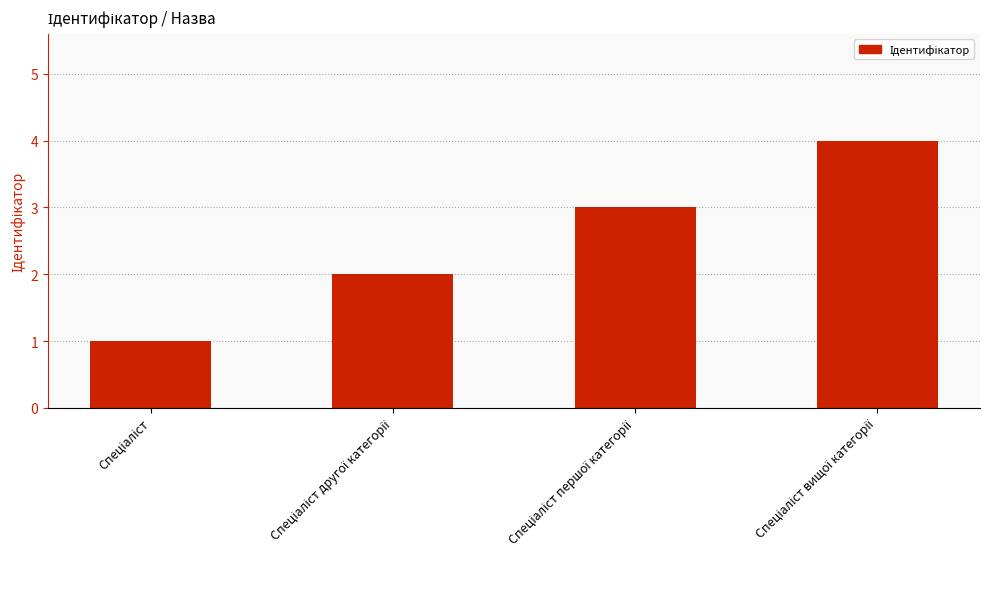

What is the maximum value shown in the chart?

4